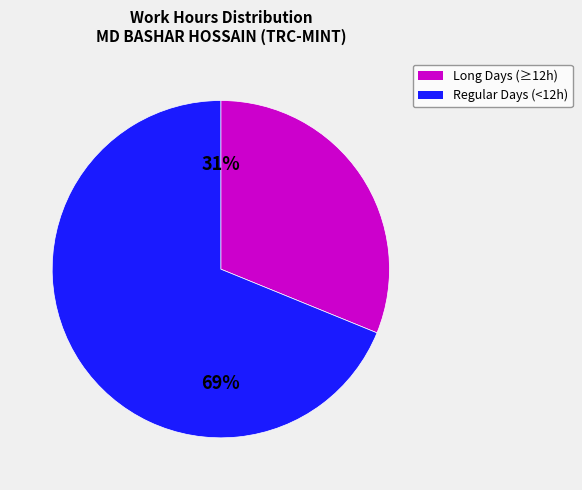

Is there a majority slice in this chart?

Yes